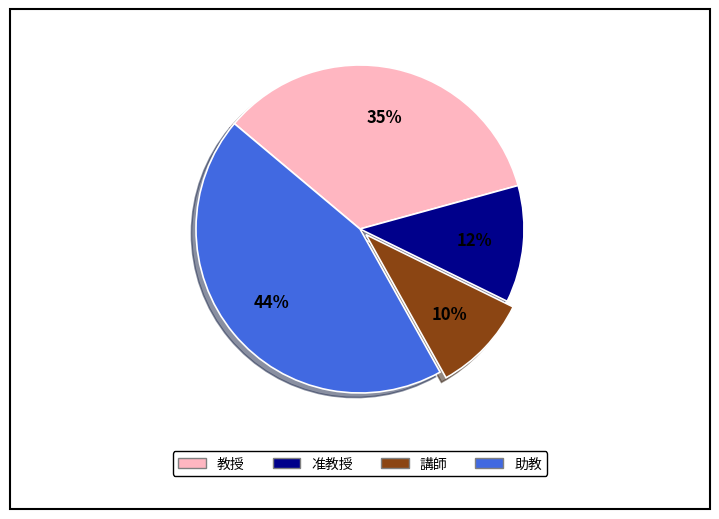

Which slice is the largest?

助教